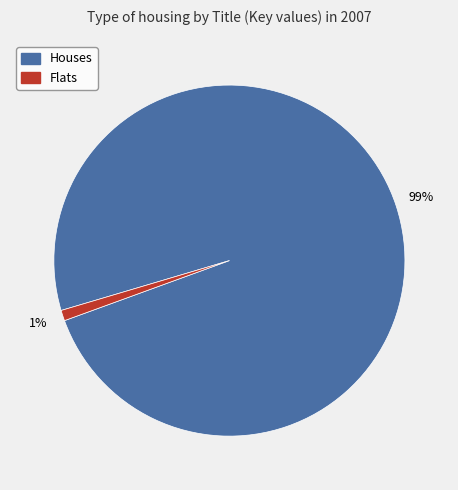

To the nearest percent, what is the average slice percentage?

50%